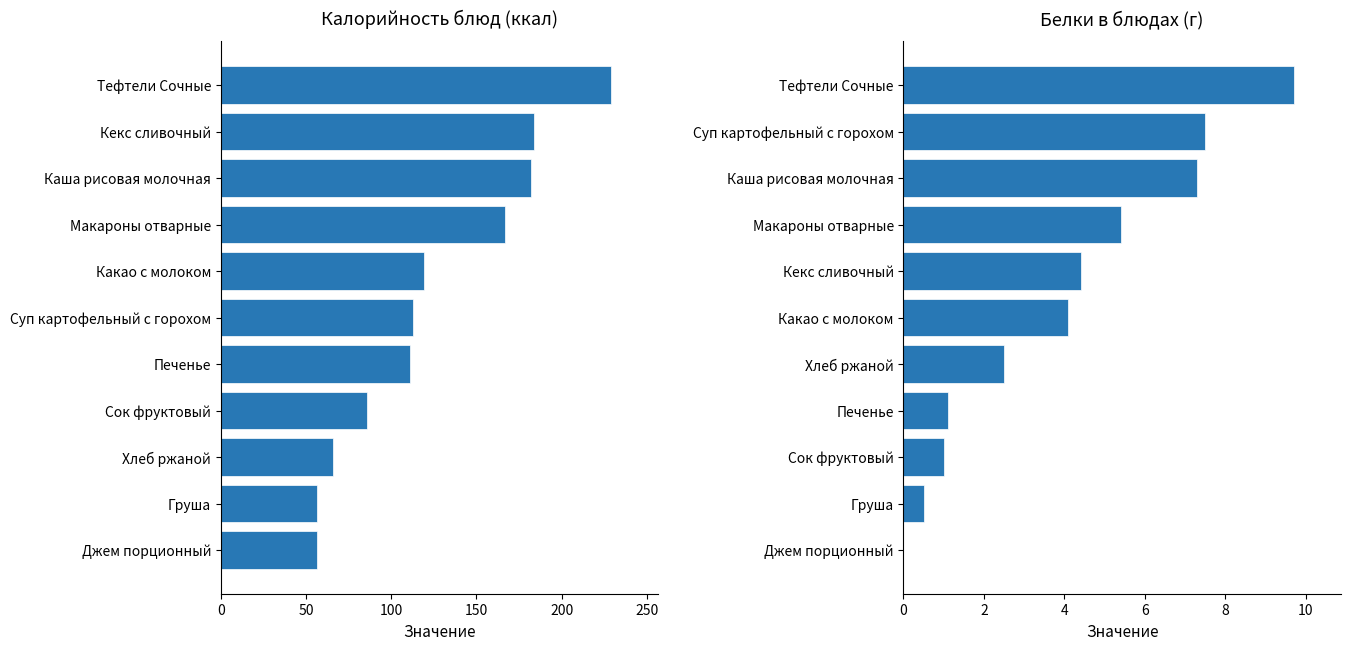

What is the maximum value shown in the chart?

229.0